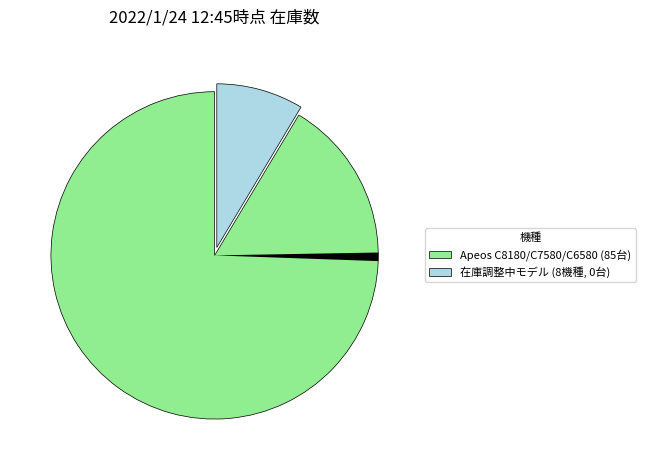

Is there a majority slice in this chart?

Yes